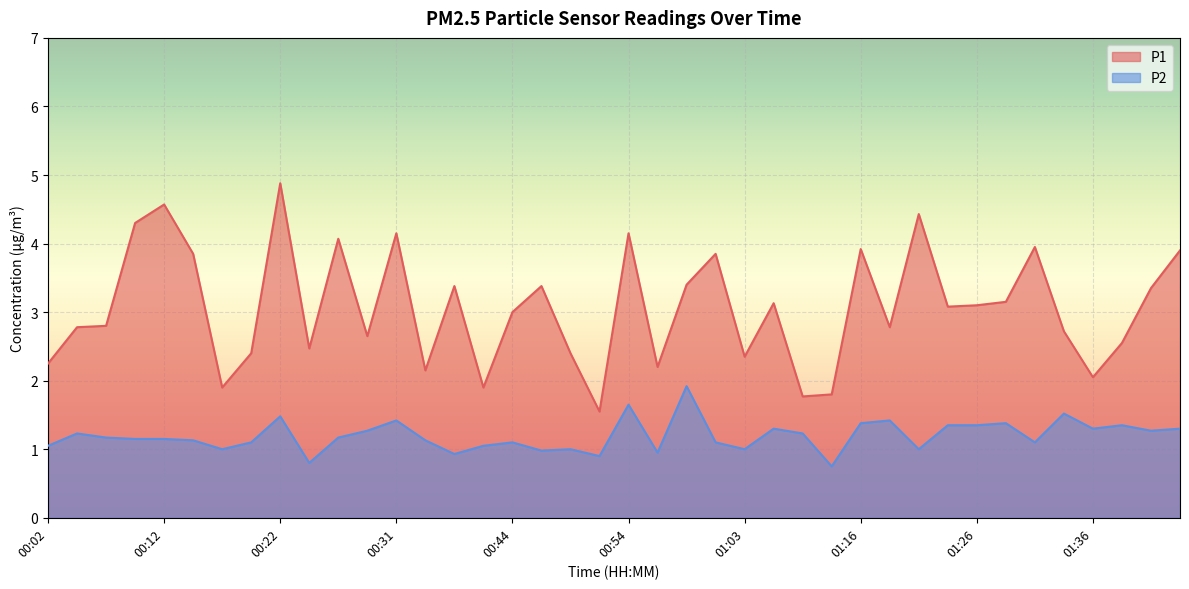

At which label is P2 closest to 1?

00:17